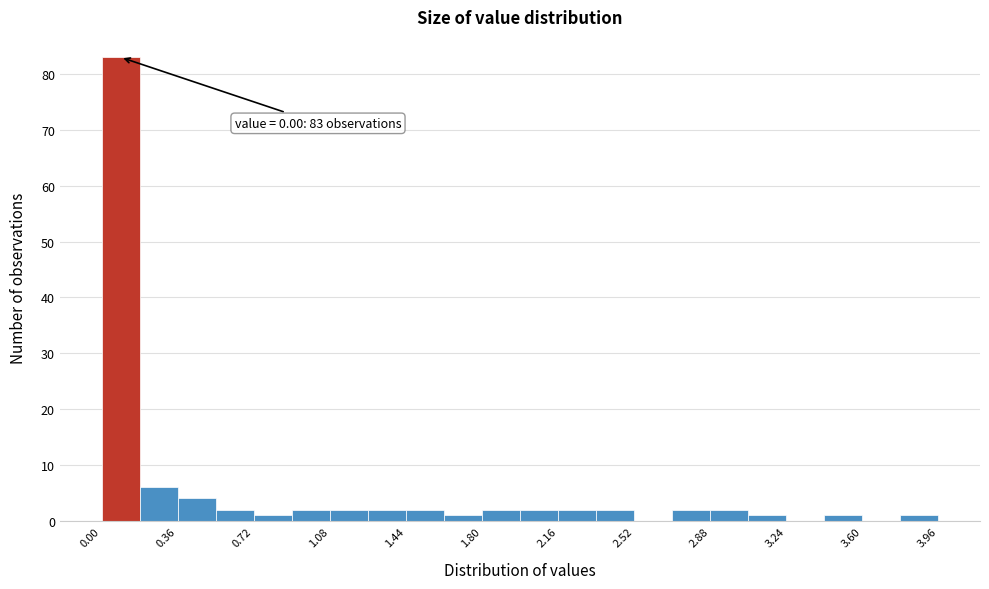

Around what value on the x-axis is the tallest bar? Give the approximate position of its centre, as read against the axis.

0.10